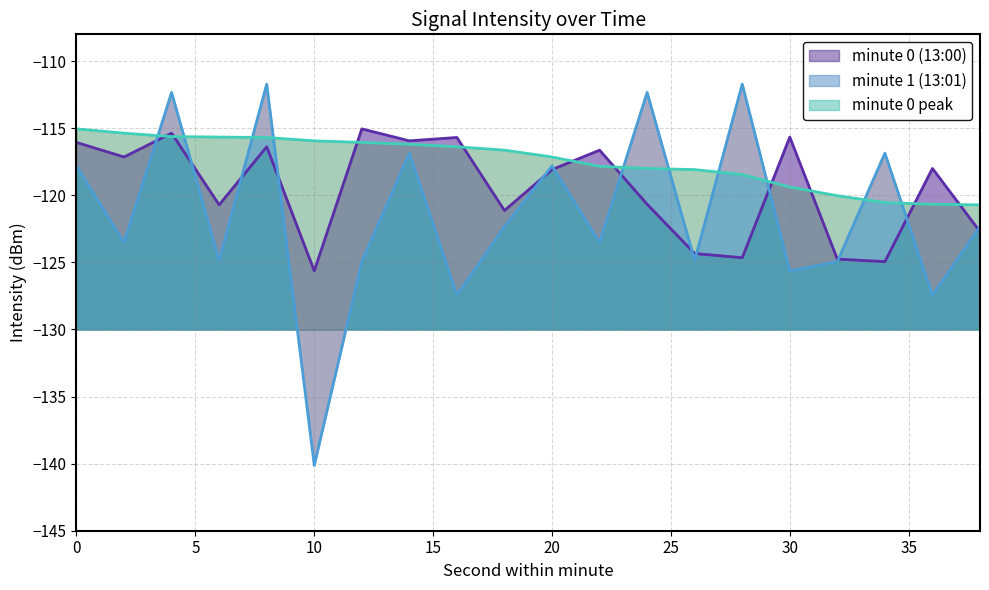

How many lines are shown in the chart?

3